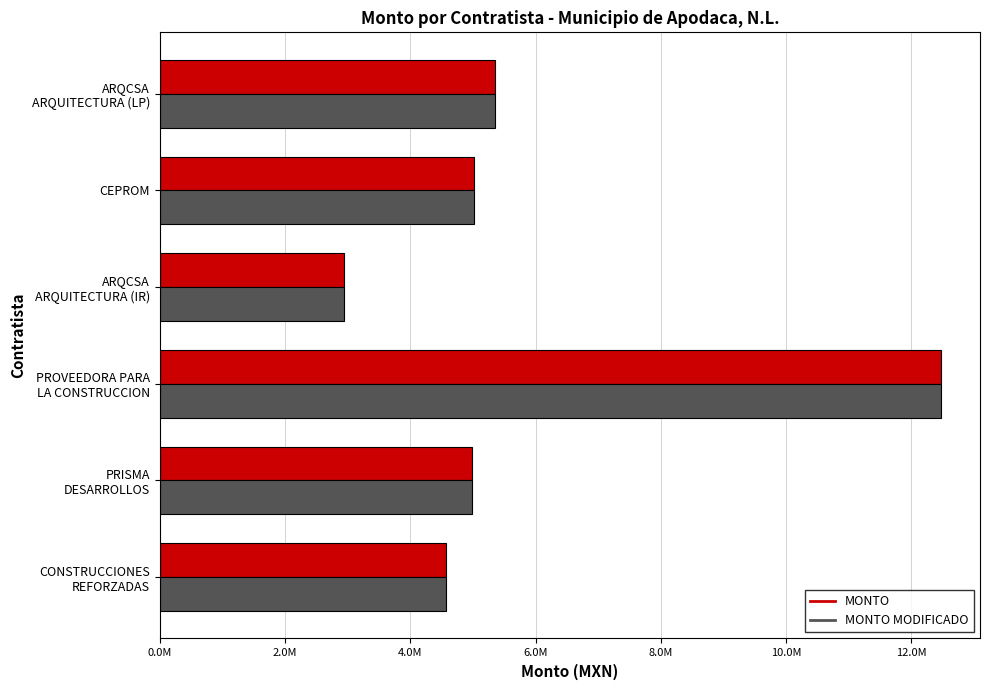

What are all the series names shown in the legend?

MONTO, MONTO MODIFICADO